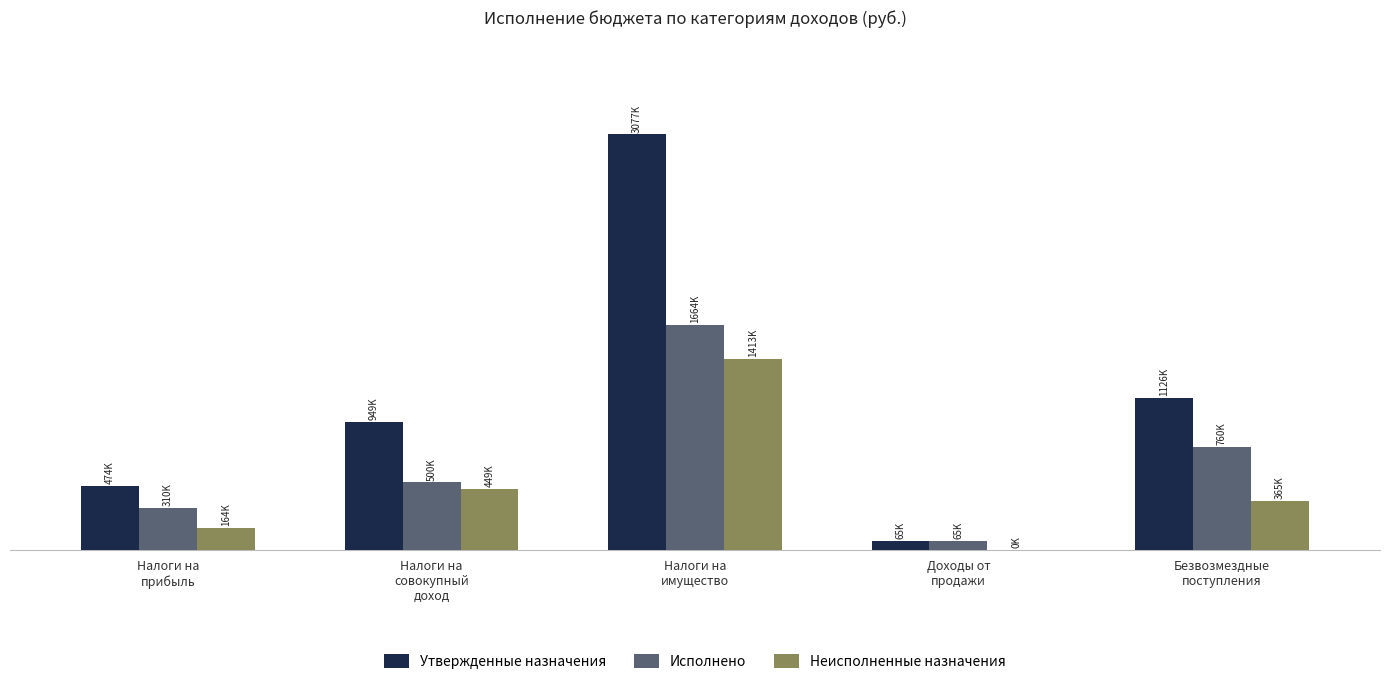

What are all the series names shown in the legend?

Утвержденные назначения, Исполнено, Неисполненные назначения